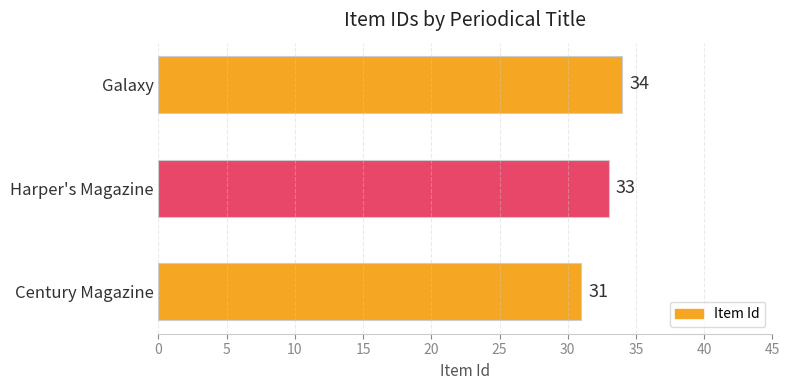

Is it true that the value at Century Magazine is 43?

False